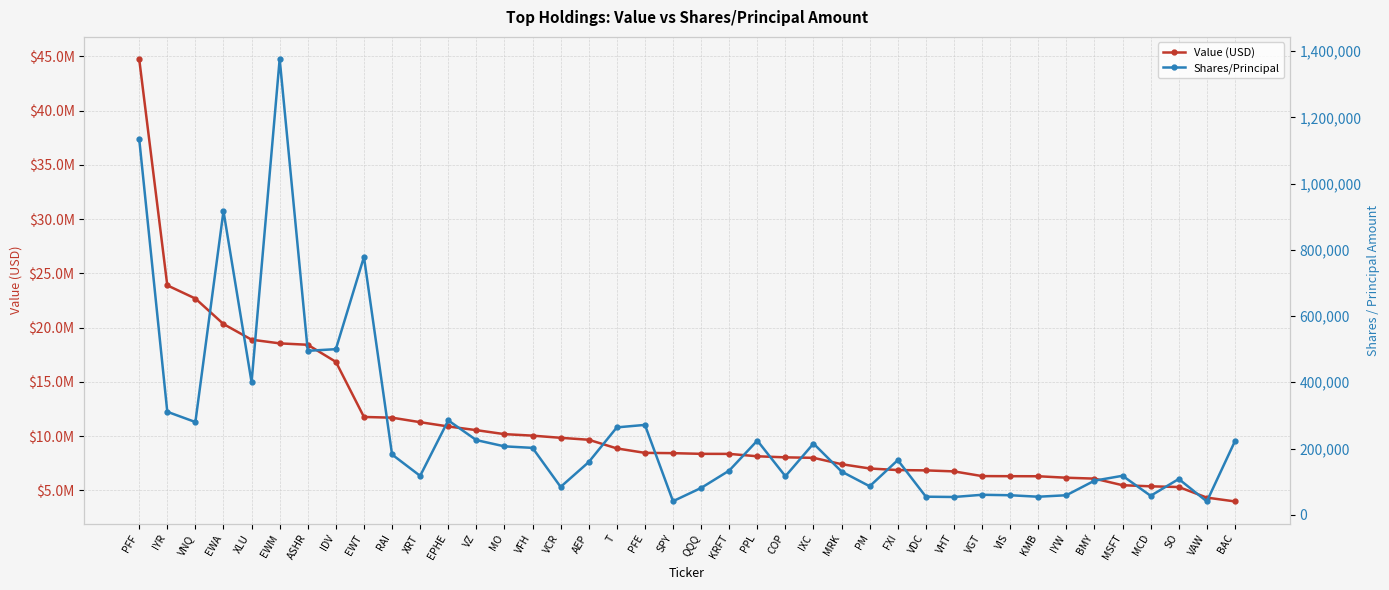

At IXC, list the series in order from smallest to largest.

Shares/Principal, Value (USD)